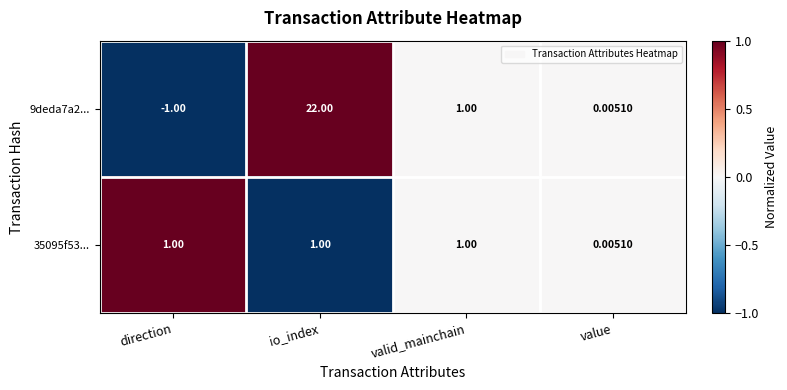

At which category is the sum across all series the highest?

io_index